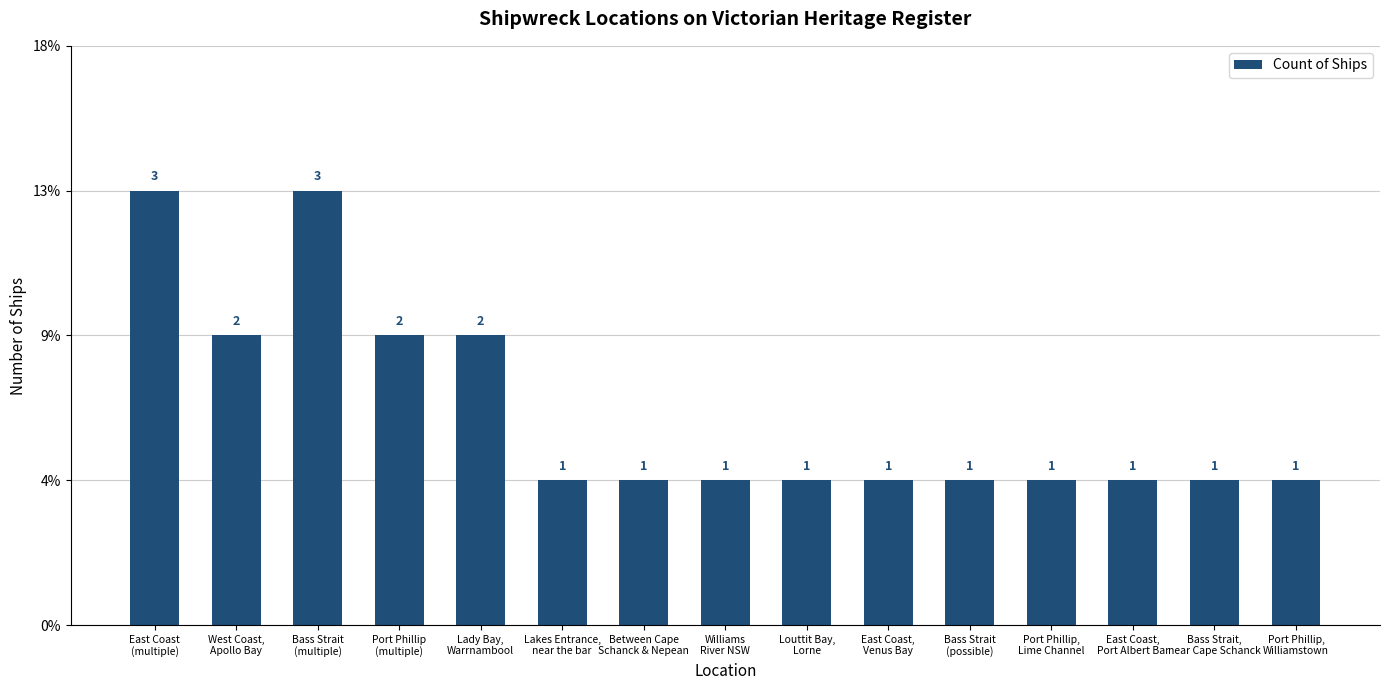

How many data points are above 1?

5